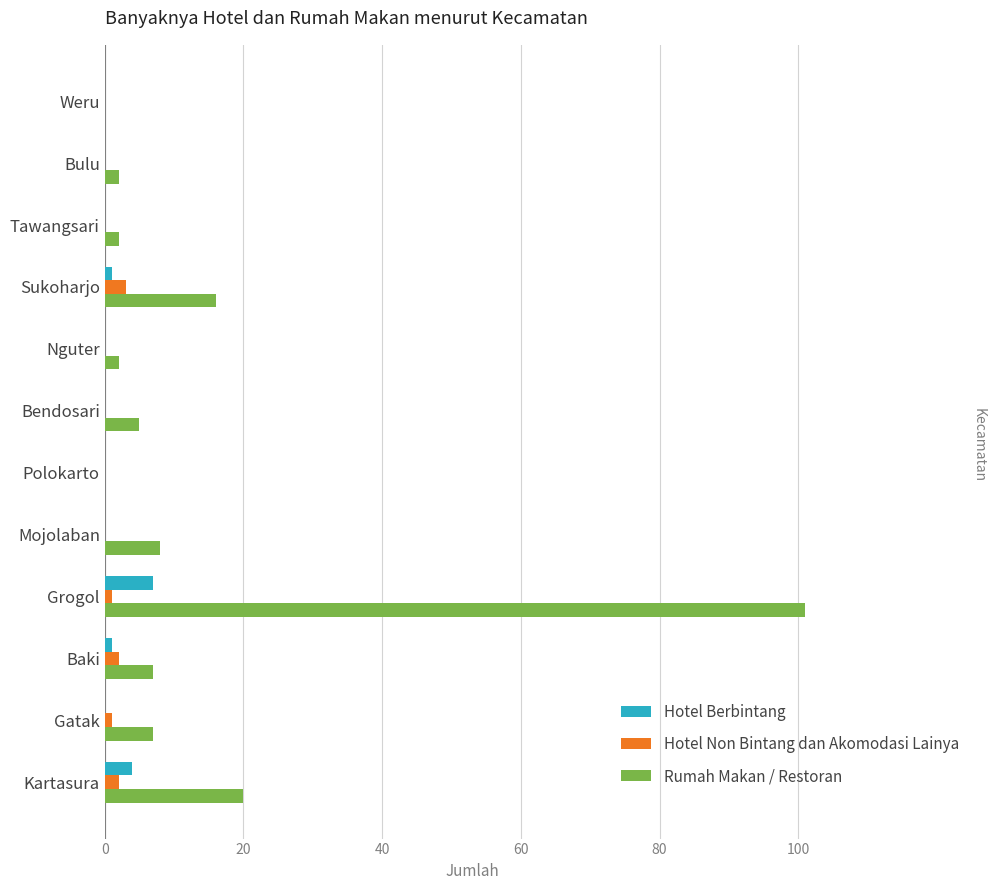

How many Hotel Berbintang values are between 0 and 1?

10